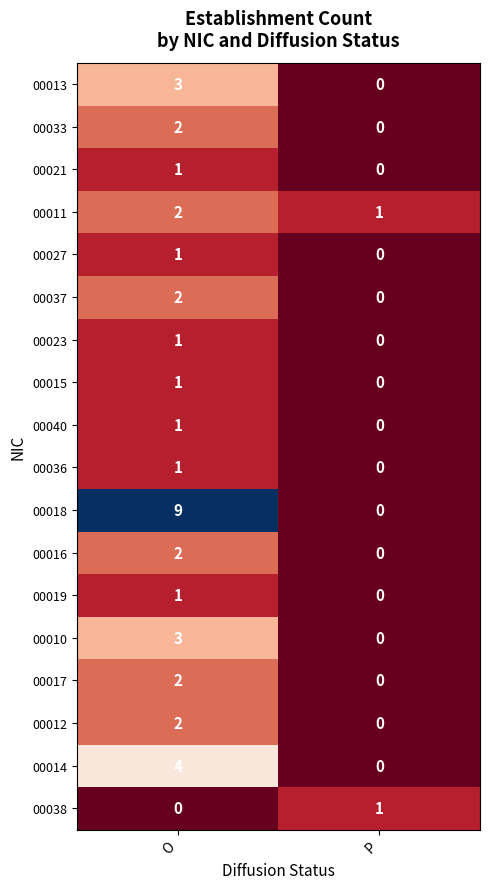

List the labels in order of 00021 value, largest first.

O, P